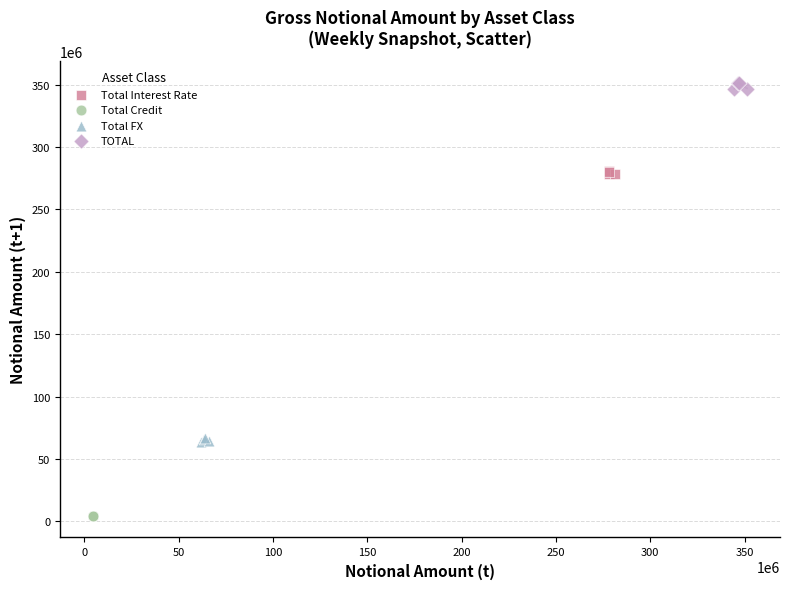

Which series reaches the maximum Y coordinate?

TOTAL